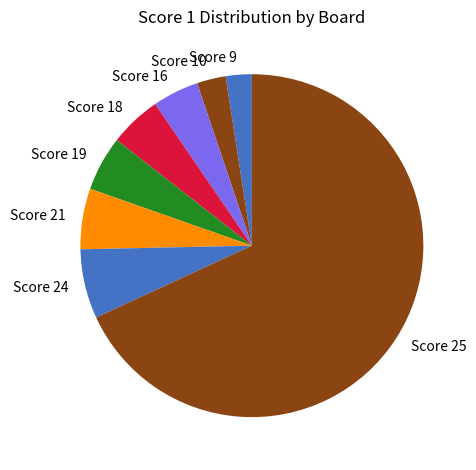

How many slices are in this pie chart?

8